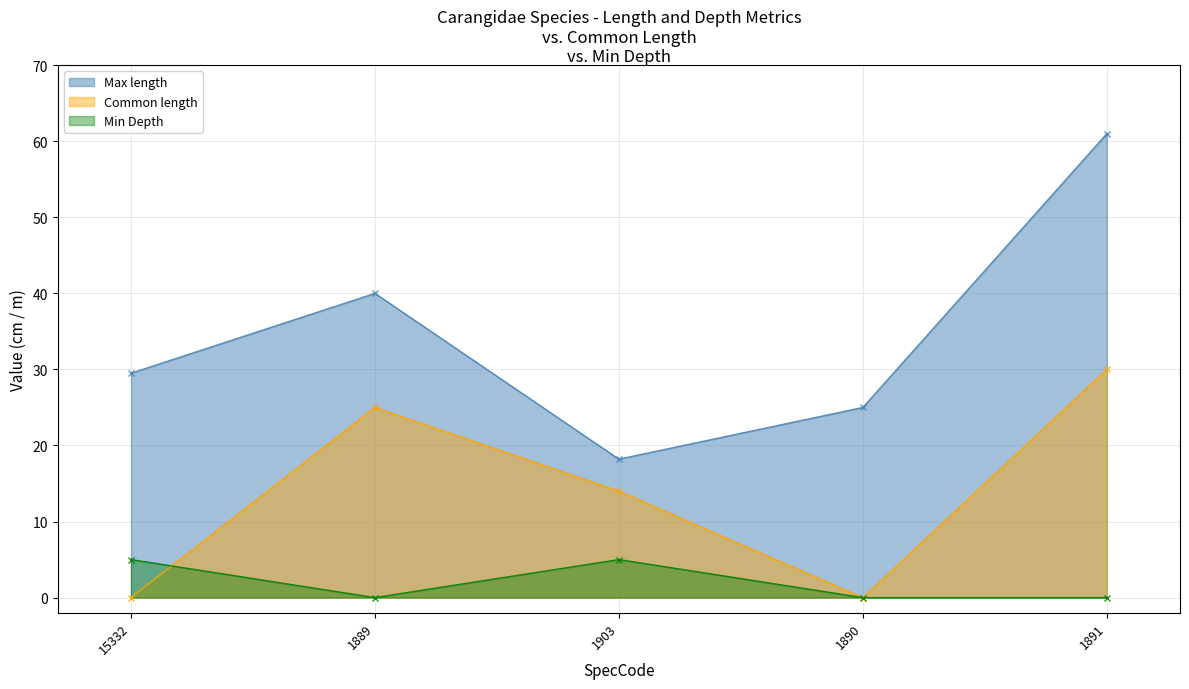

At 1891, list the series in order from largest to smallest.

Max length, Common length, Min Depth